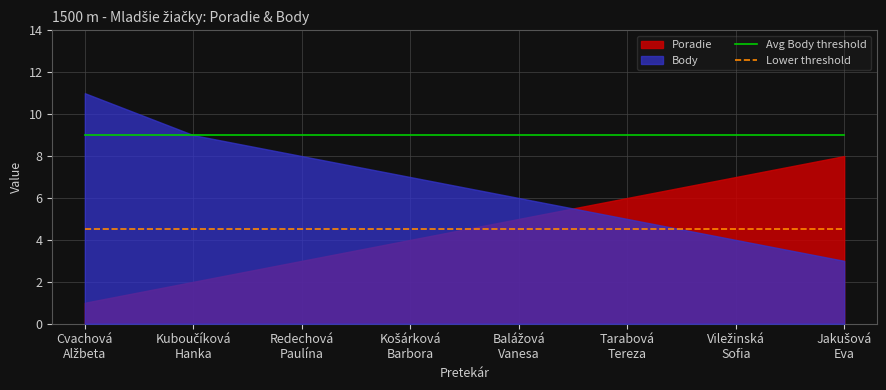

What is the sum of the Avg Body threshold values at Redechová
Paulína and Jakušová
Eva?

18.0